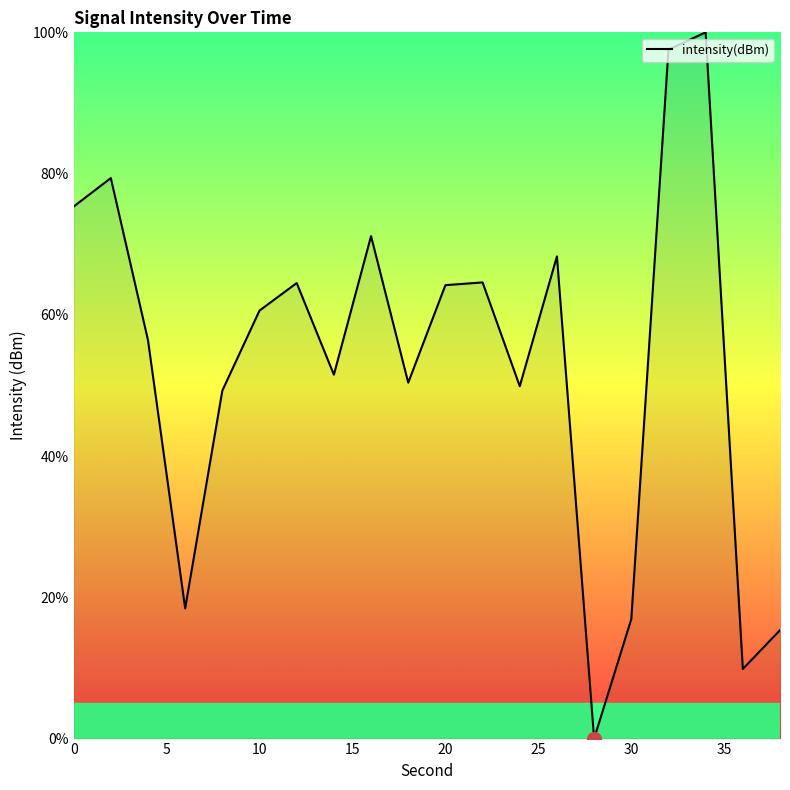

What is the average value?

53.2